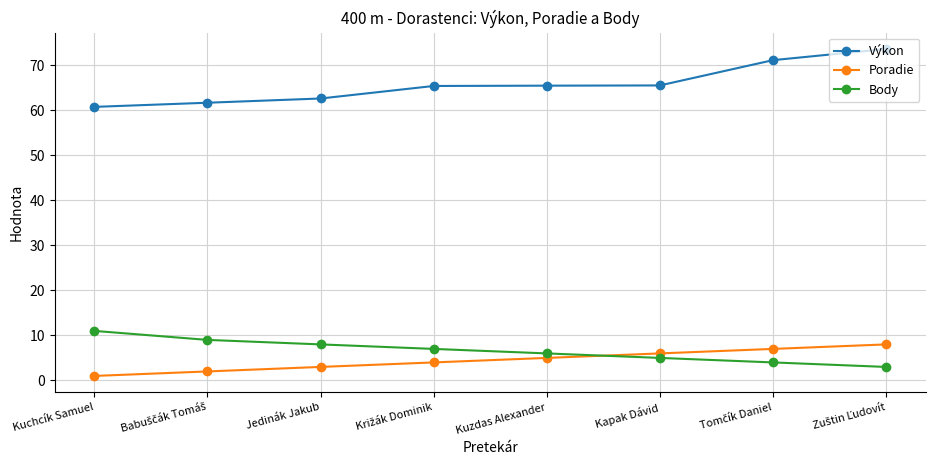

What is the spread (max minus min) of values at Jedinák Jakub?

59.6